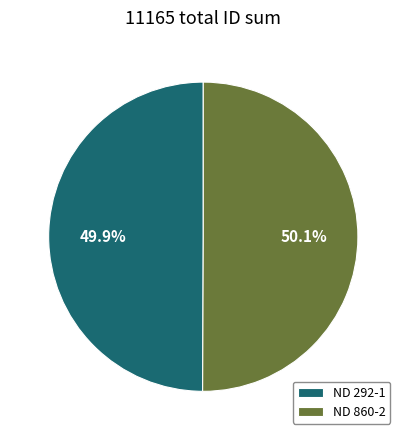

What is the ratio of the value at ND 860-2 to the value at ND 292-1?

1.0